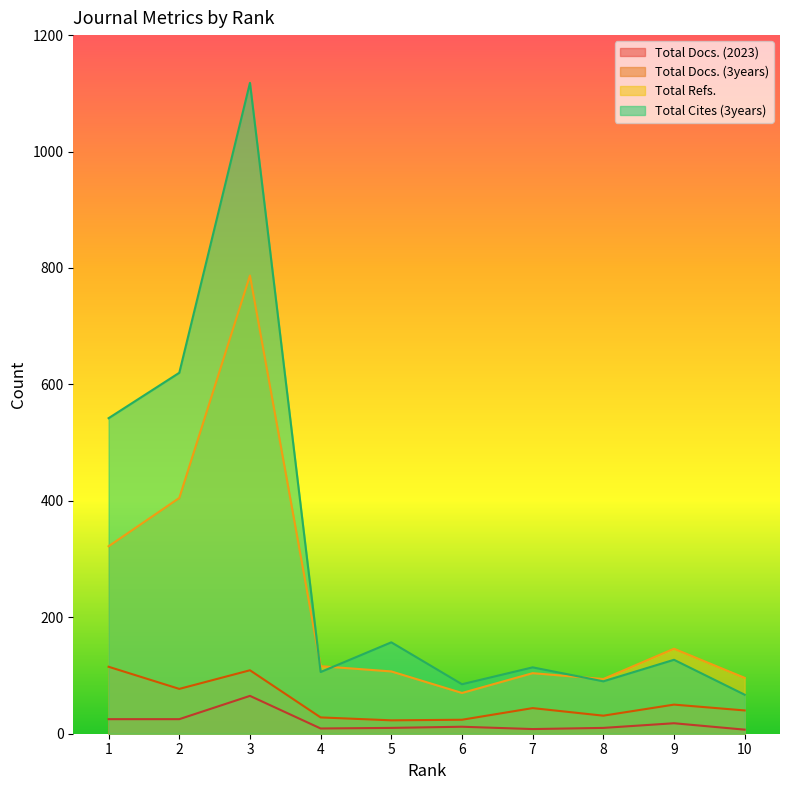

How many interior local valleys does the Total Docs. (2023) series have?

2